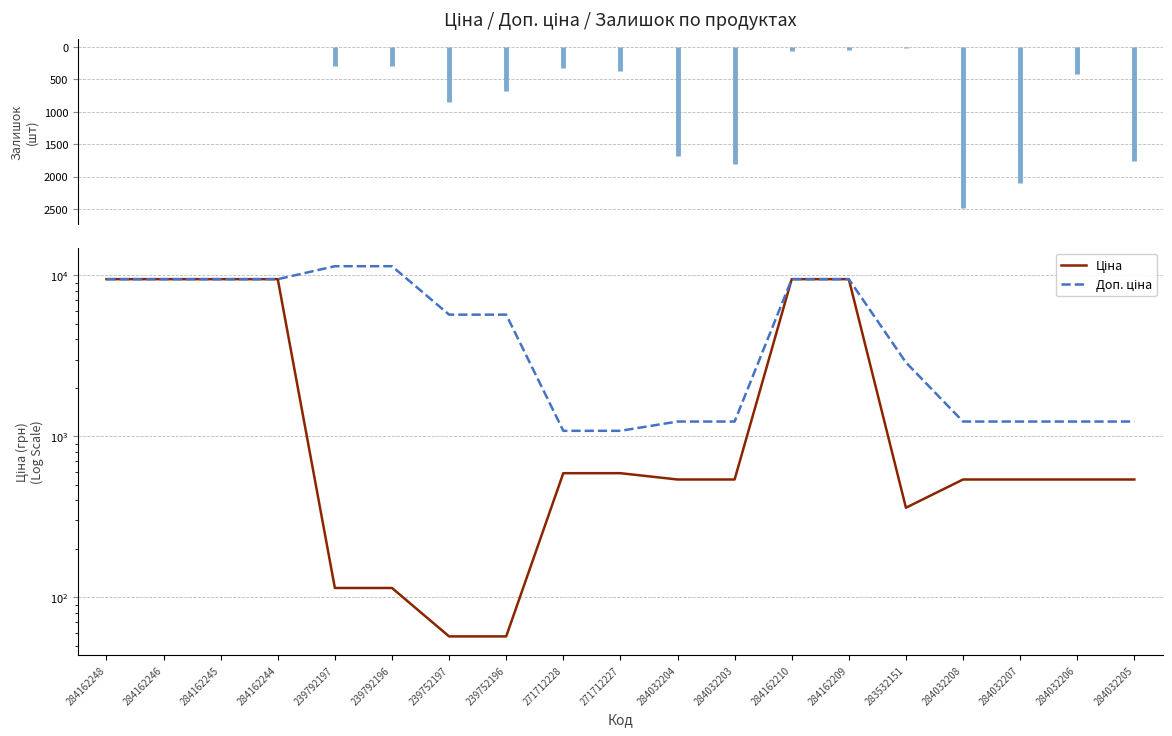

True or false: Доп. ціна and Ціна intersect in this chart.

False